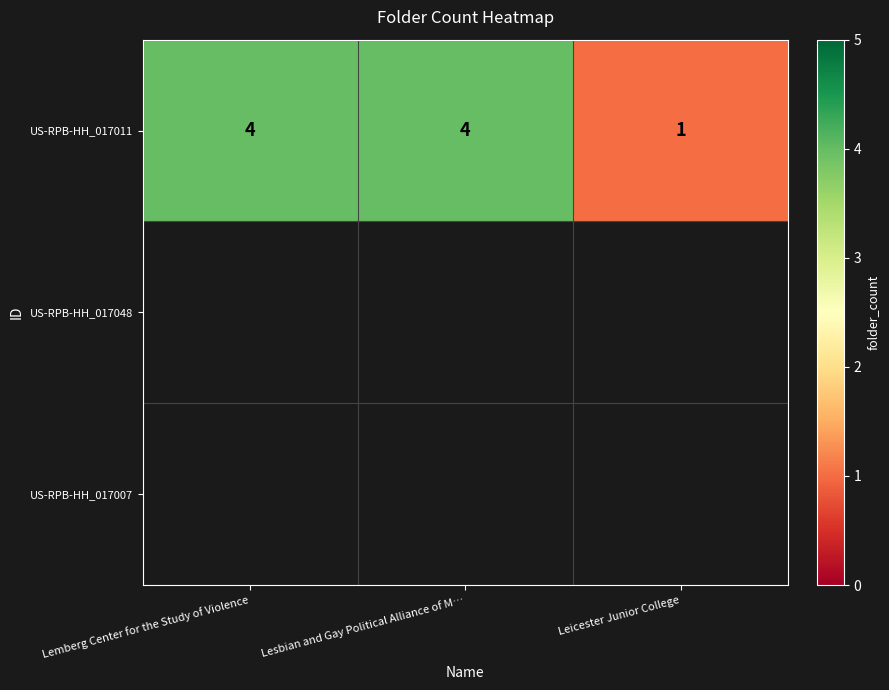

Which label corresponds to the largest value in the chart?

Lemberg Center for the Study of Violence